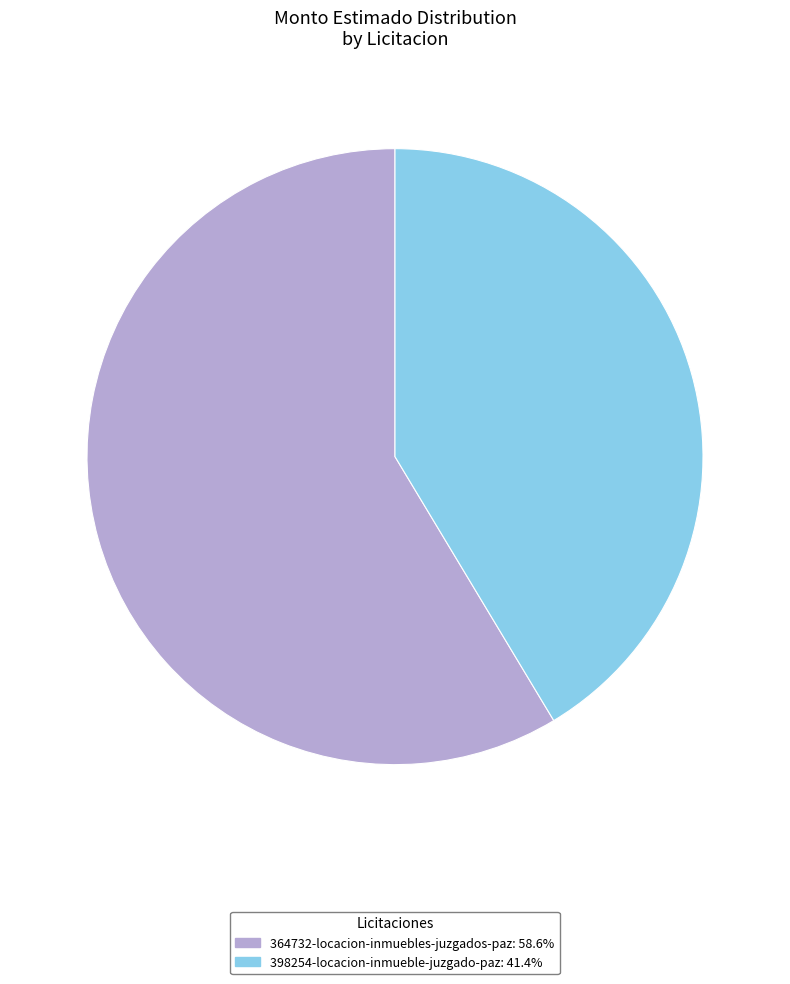

Is 398254-locacion-inmueble-juzgado-paz the majority of the pie?

No